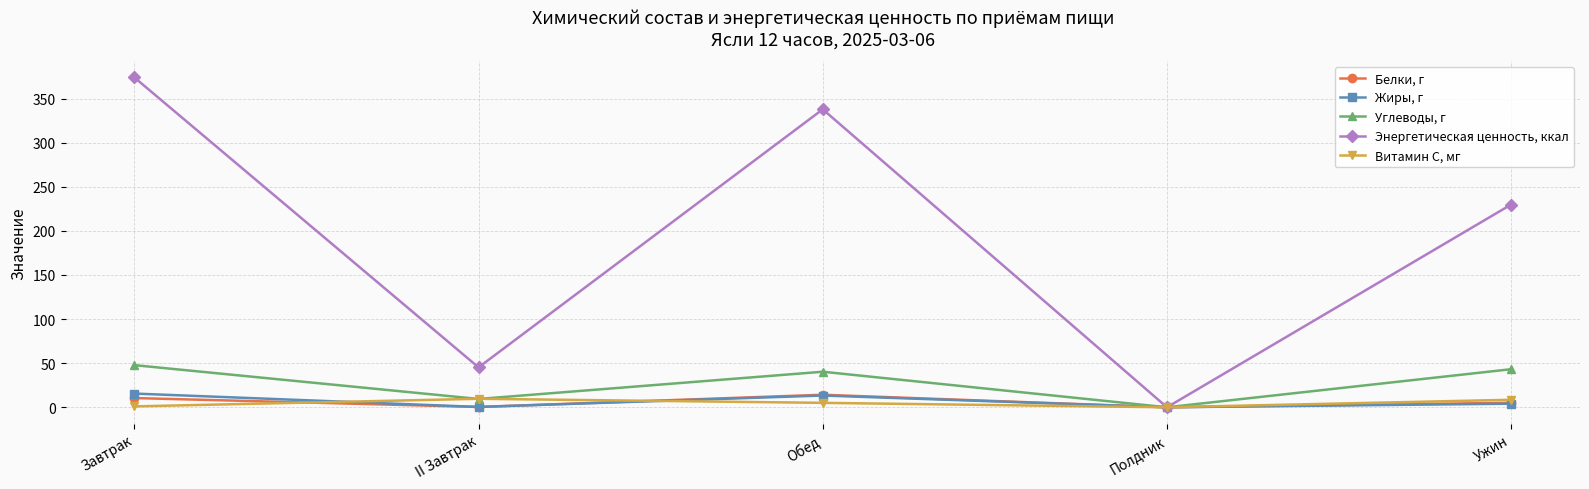

Rank the series at Ужин from lowest to highest value.

Жиры, г, Белки, г, Витамин С, мг, Углеводы, г, Энергетическая ценность, ккал